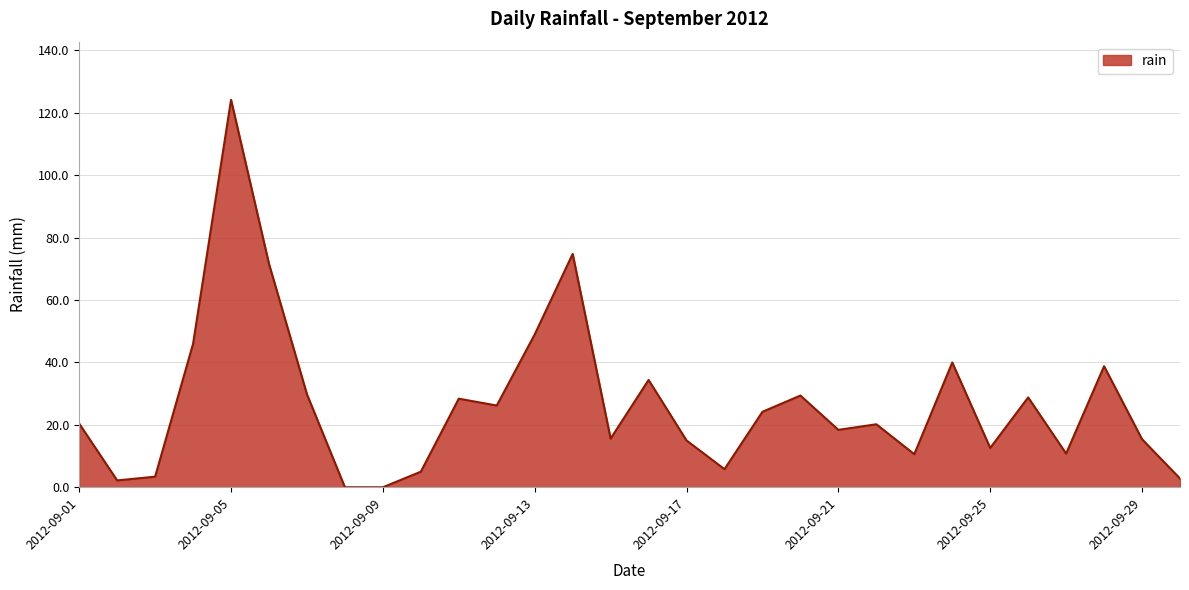

What is the maximum value shown in the chart?

124.2